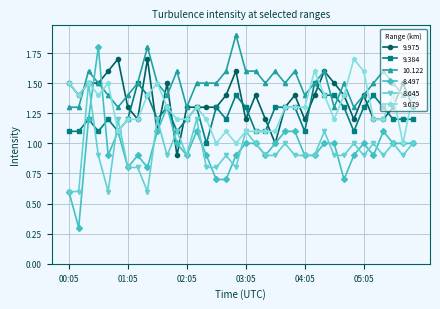

Which series has the largest total across all categories?

10.122